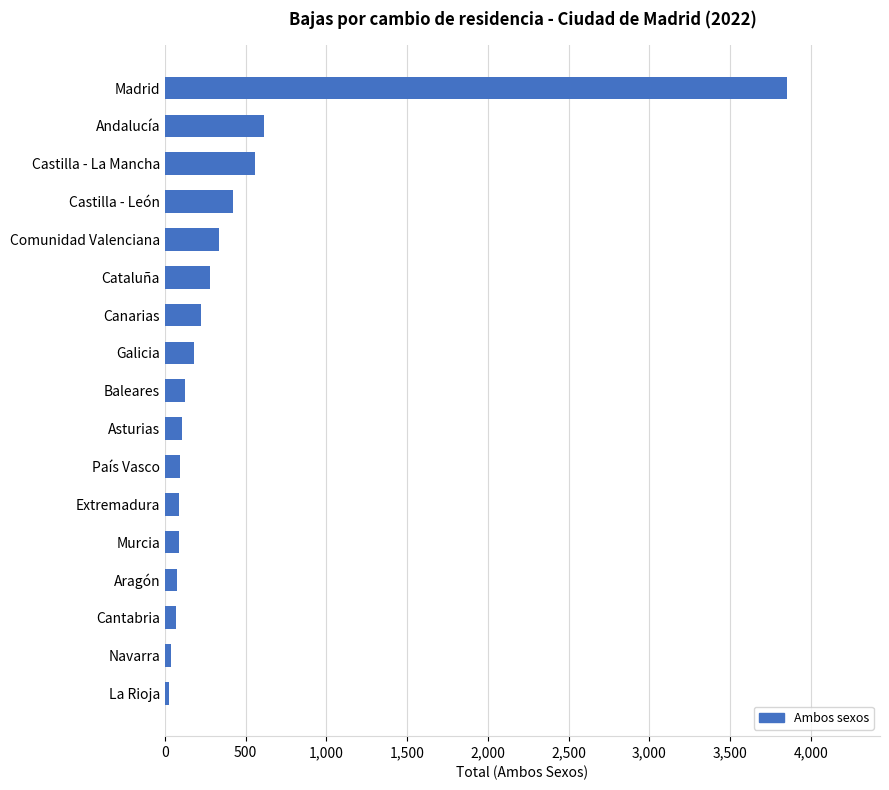

Where is the data nearest to the value 1938?

Andalucía